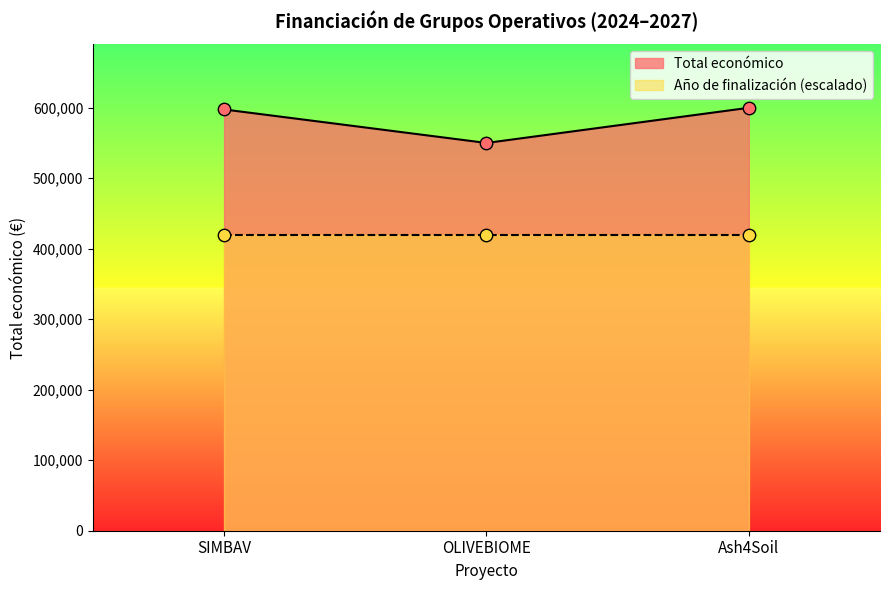

At which label does Total económico reach its minimum?

OLIVEBIOME